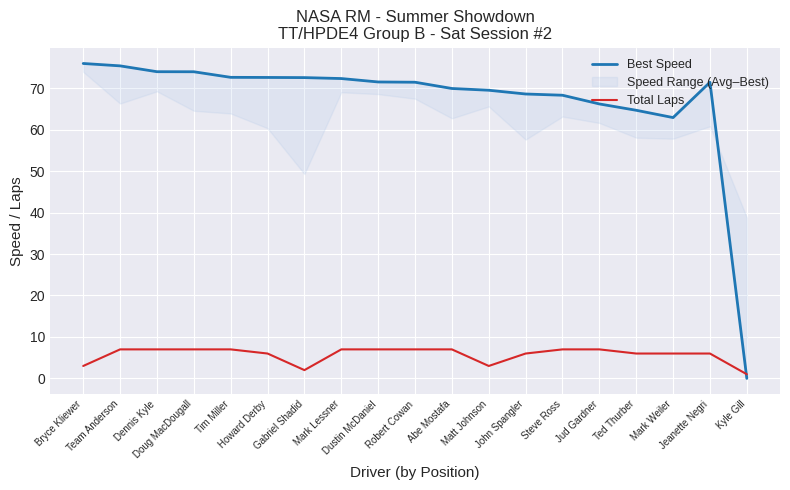

After their last crossing, which series has the higher values: Total Laps or Best Speed?

Total Laps